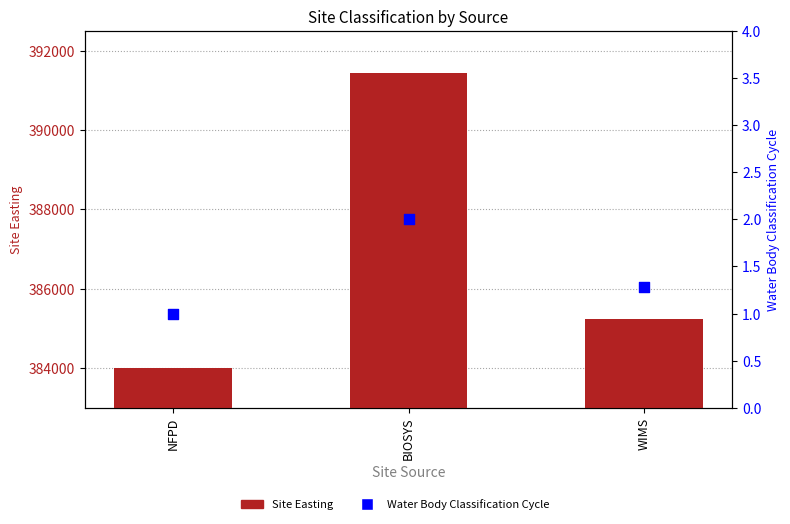

Which series has the largest total across all categories?

Site Easting